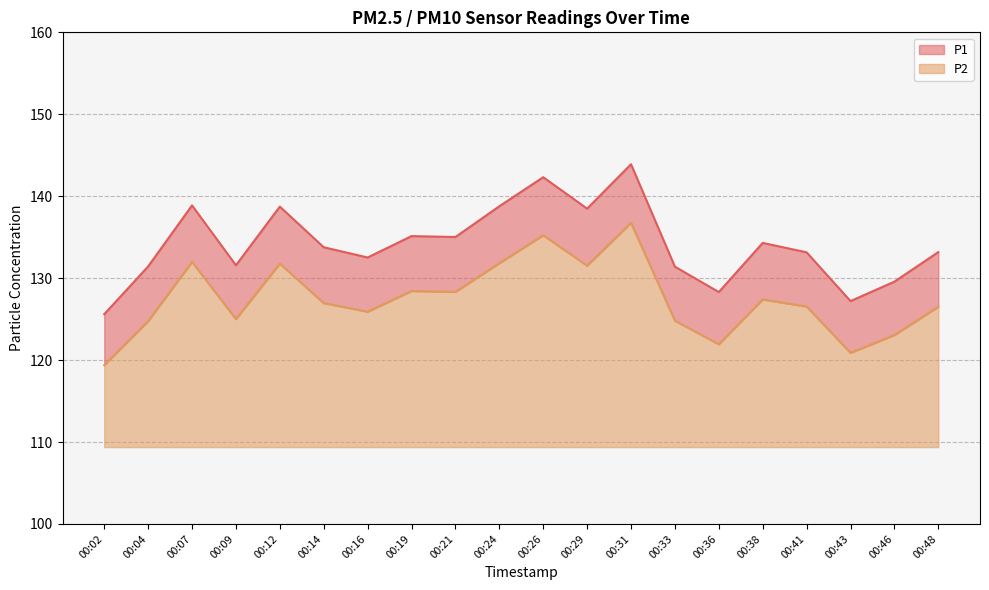

At which category is the sum across all series the highest?

00:31